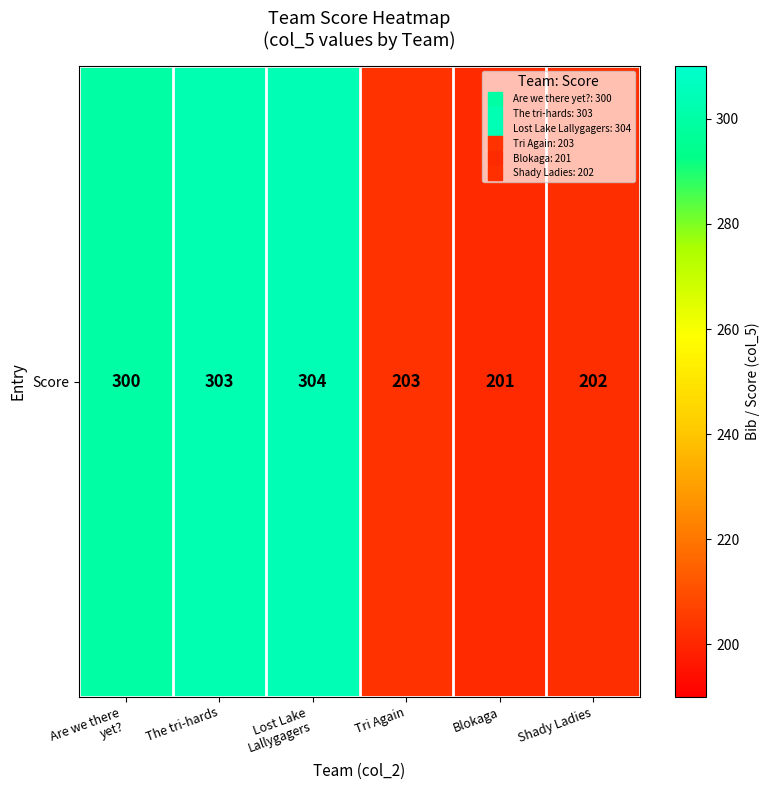

Where does the data first go above 300?

The tri-hards